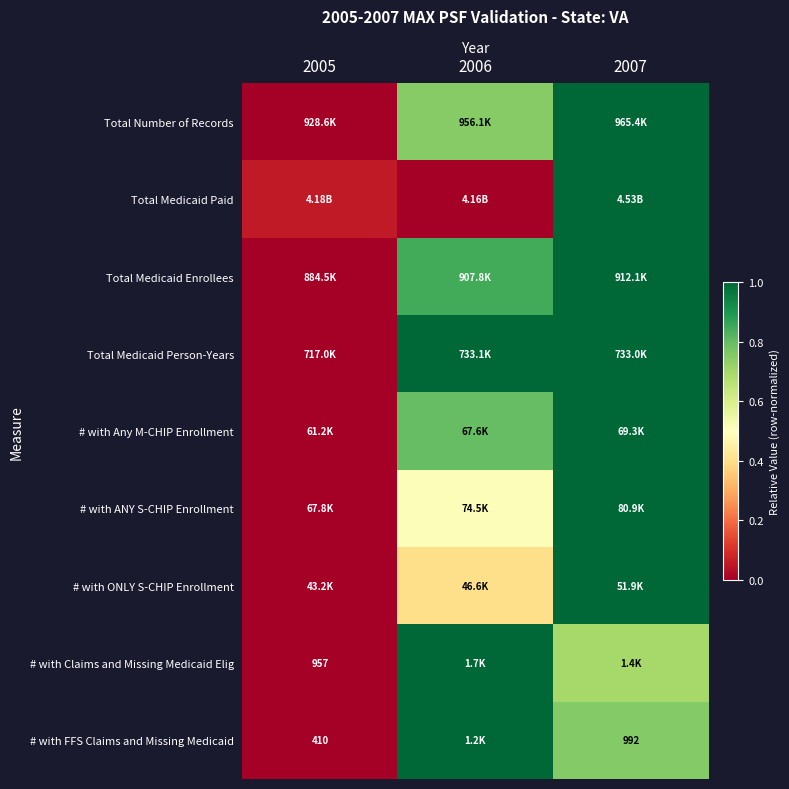

List the labels in order of Total Medicaid Person-Years value, smallest first.

2005, 2007, 2006